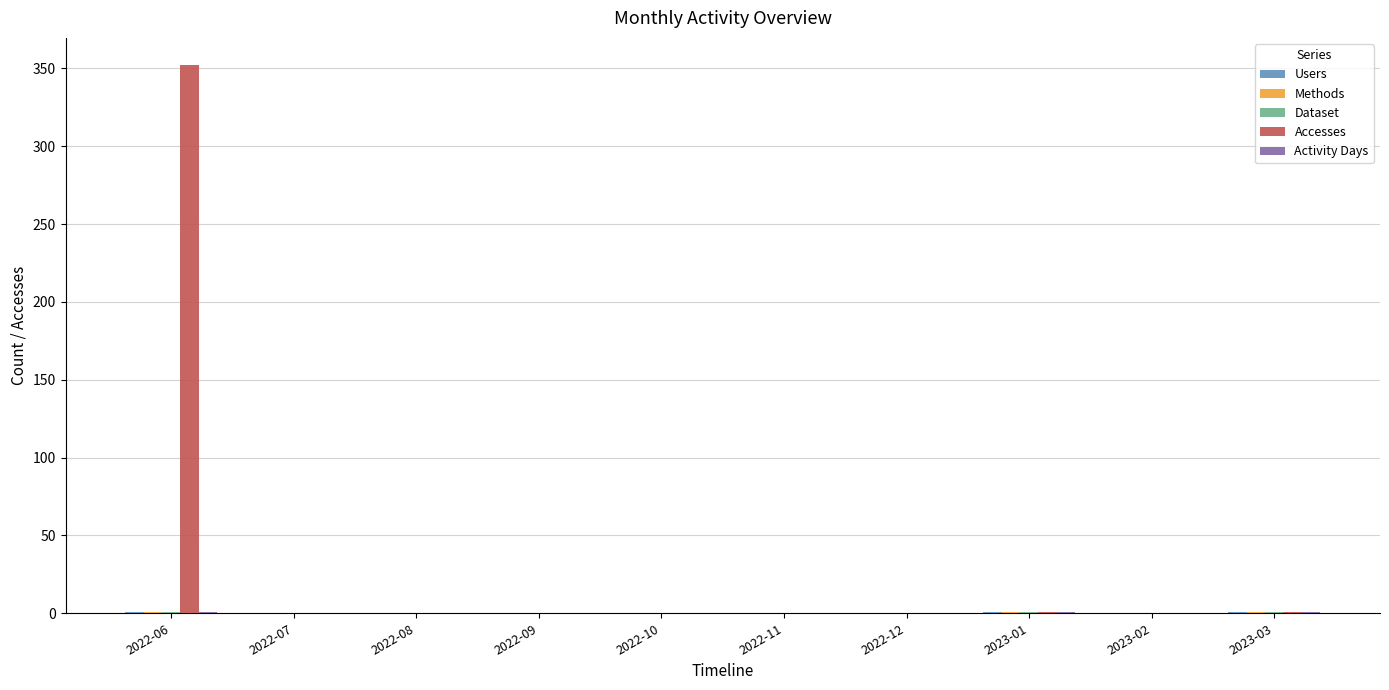

What is the greatest value displayed?

352